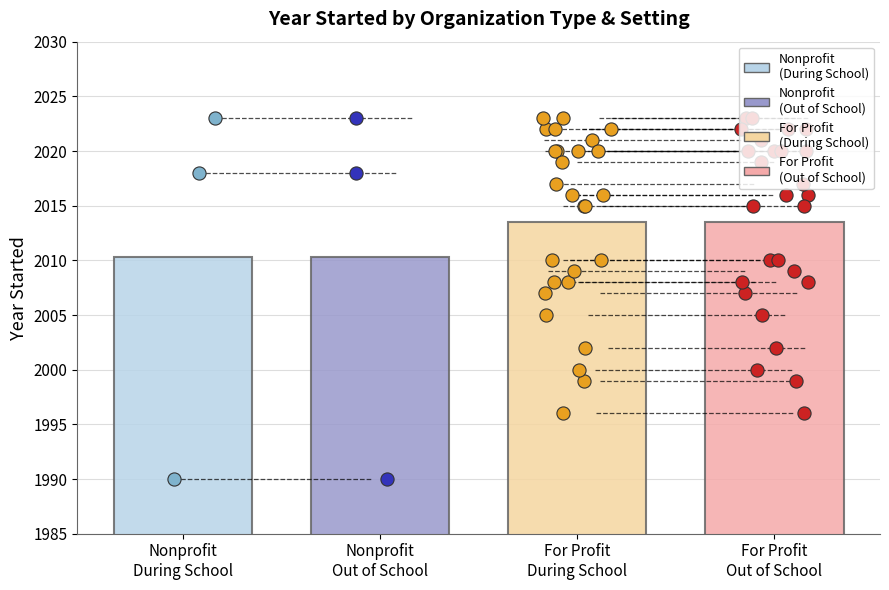

At which category is the sum across all series the highest?

4